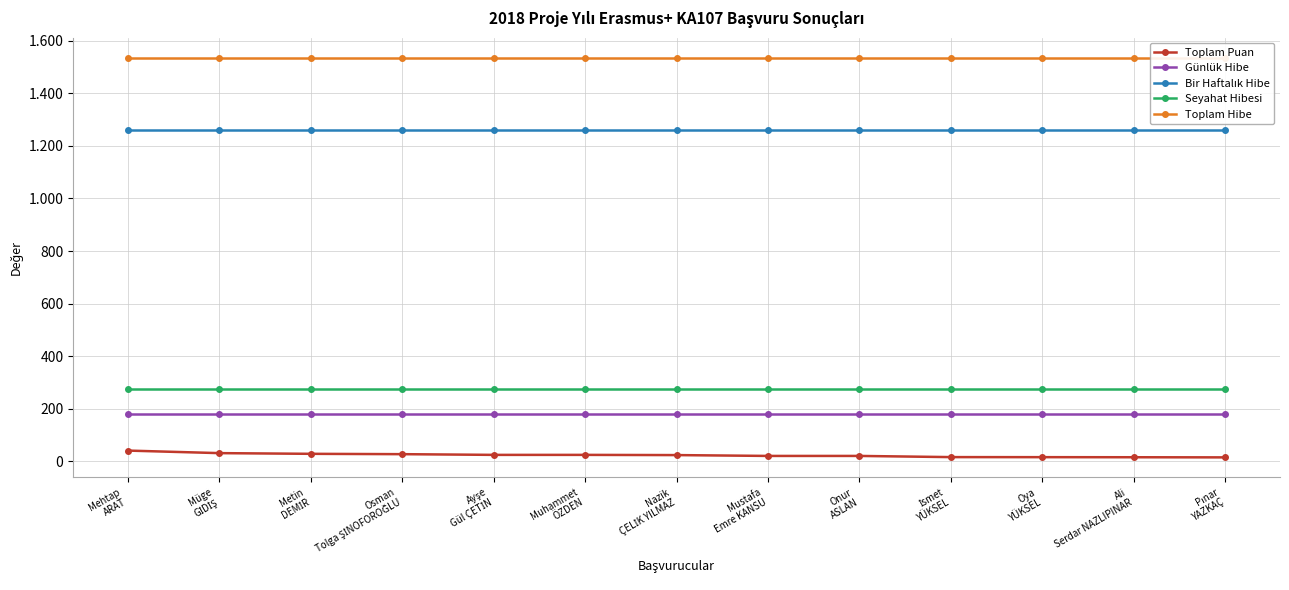

Reading right to left, extract all data points from this chart.

Toplam Puan: 15.5	16.0	16.3	16.5	21.0	21.0	24.2	25.0	25.0	27.7	29.0	31.6	41.3
Günlük Hibe: 180.0	180.0	180.0	180.0	180.0	180.0	180.0	180.0	180.0	180.0	180.0	180.0	180.0
Bir Haftalık Hibe: 1260.0	1260.0	1260.0	1260.0	1260.0	1260.0	1260.0	1260.0	1260.0	1260.0	1260.0	1260.0	1260.0
Seyahat Hibesi: 275.0	275.0	275.0	275.0	275.0	275.0	275.0	275.0	275.0	275.0	275.0	275.0	275.0
Toplam Hibe: 1535.0	1535.0	1535.0	1535.0	1535.0	1535.0	1535.0	1535.0	1535.0	1535.0	1535.0	1535.0	1535.0